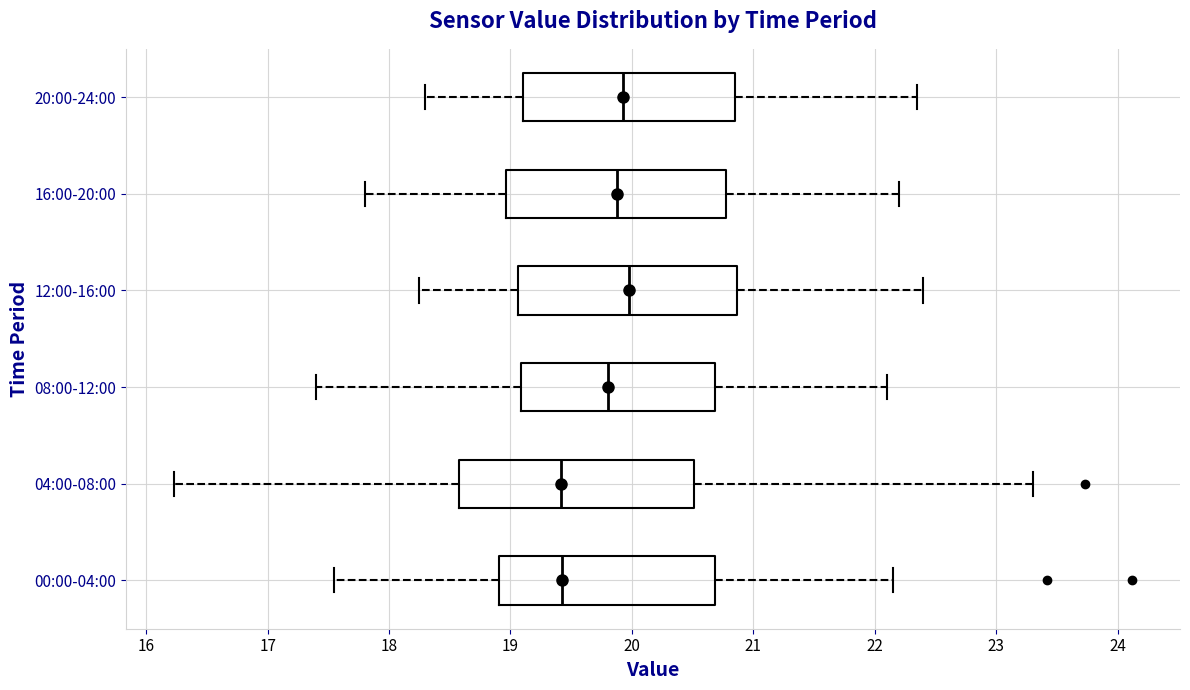

Where does the median line of the box for 08:00-12:00 sit on the x-axis? The values are not printed on the chart, so give them approximately, as read against the axis.

19.8